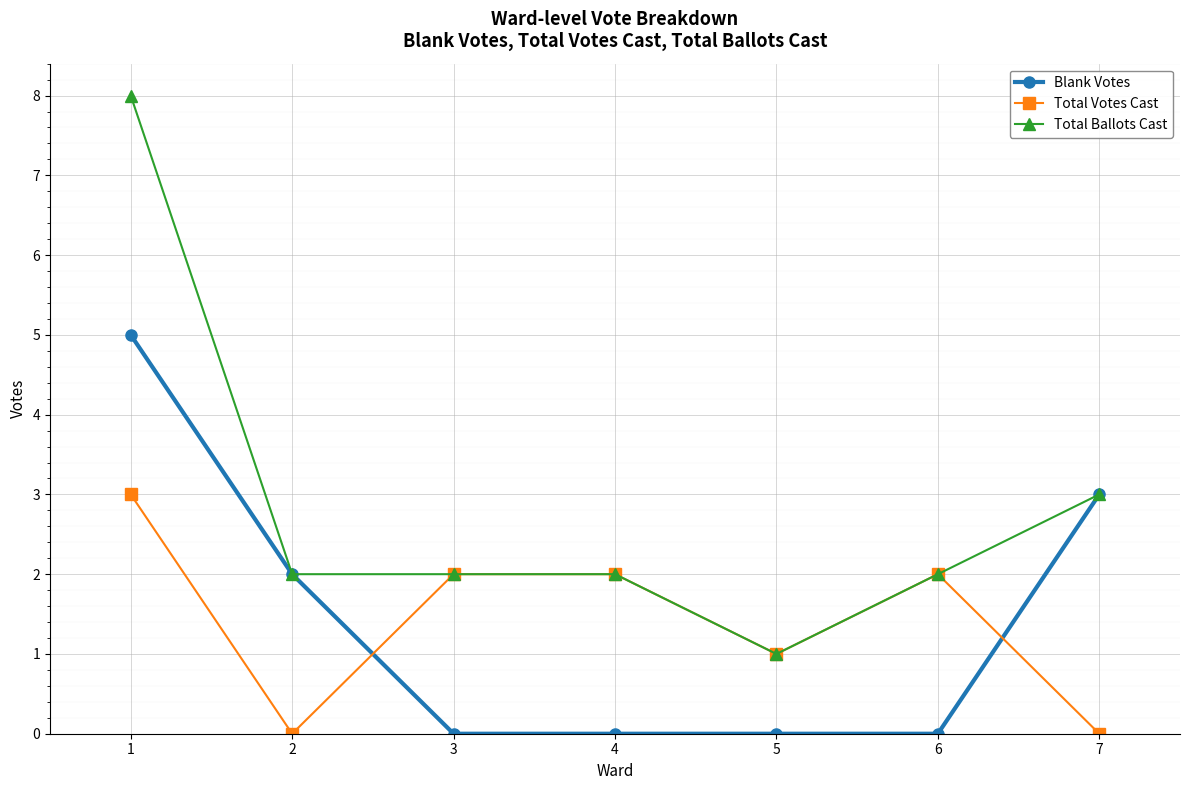

Which series changed the most between 3 and 7?

Blank Votes